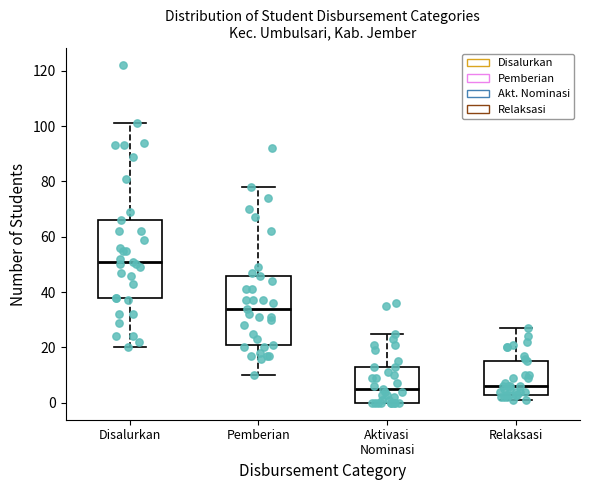

Reading left to right, read every box against the y-axis: the position of its median line, the range the box covers, and the ends of its whiskers. The values are not printed on the chart, so give them approximately, as read against the axis.

Disalurkan: median 52, box 38 to 66, whiskers 20 to 102
Pemberian: median 34, box 22 to 46, whiskers 10 to 78
Aktivasi Nominasi: median 6, box 0 to 14, whiskers 0 to 26
Relaksasi: median 6, box 4 to 16, whiskers 2 to 28